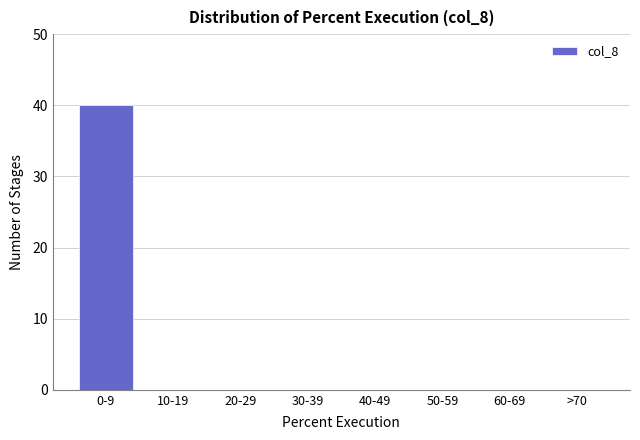

Reading left to right, extract all data points from this chart.

0-9=40	10-19=0	20-29=0	30-39=0	40-49=0	50-59=0	60-69=0	>70=0